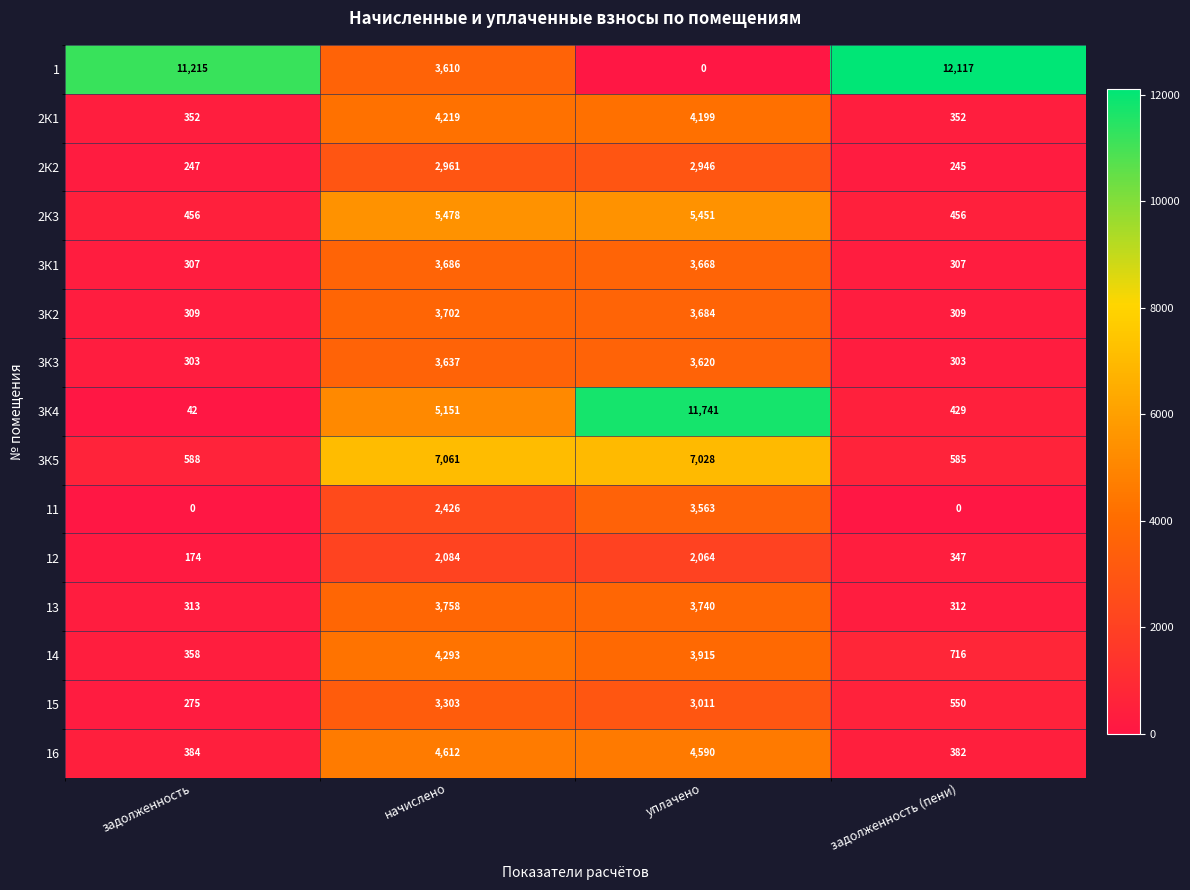

The 2К3 series shows 456 at задолженность (пени). True or false?

True